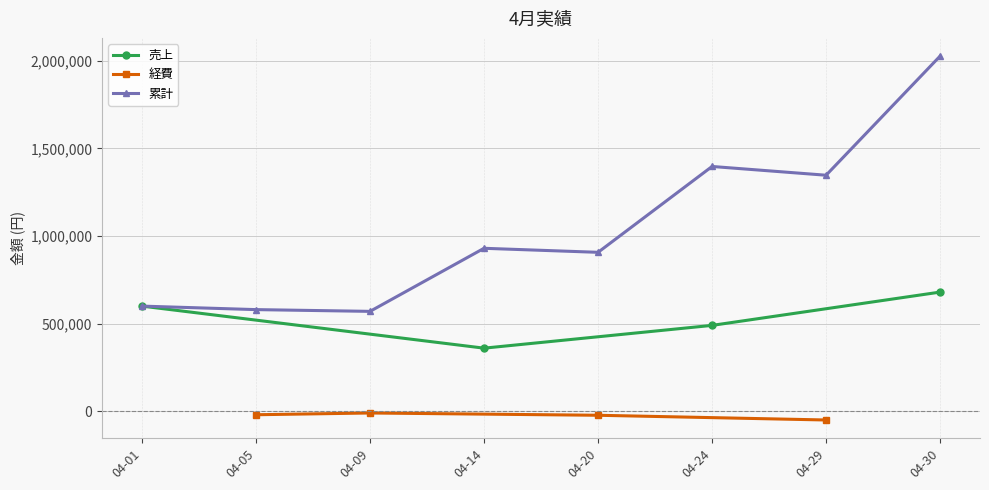

What is the minimum value for 経費?

-50000